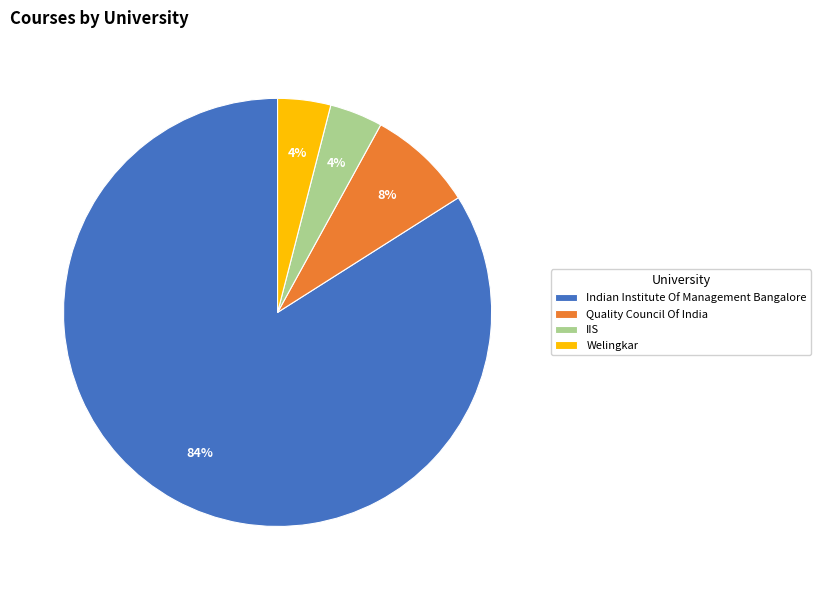

To the nearest percent, what is the difference between the IIS and Indian Institute Of Management Bangalore slice percentages?

80%